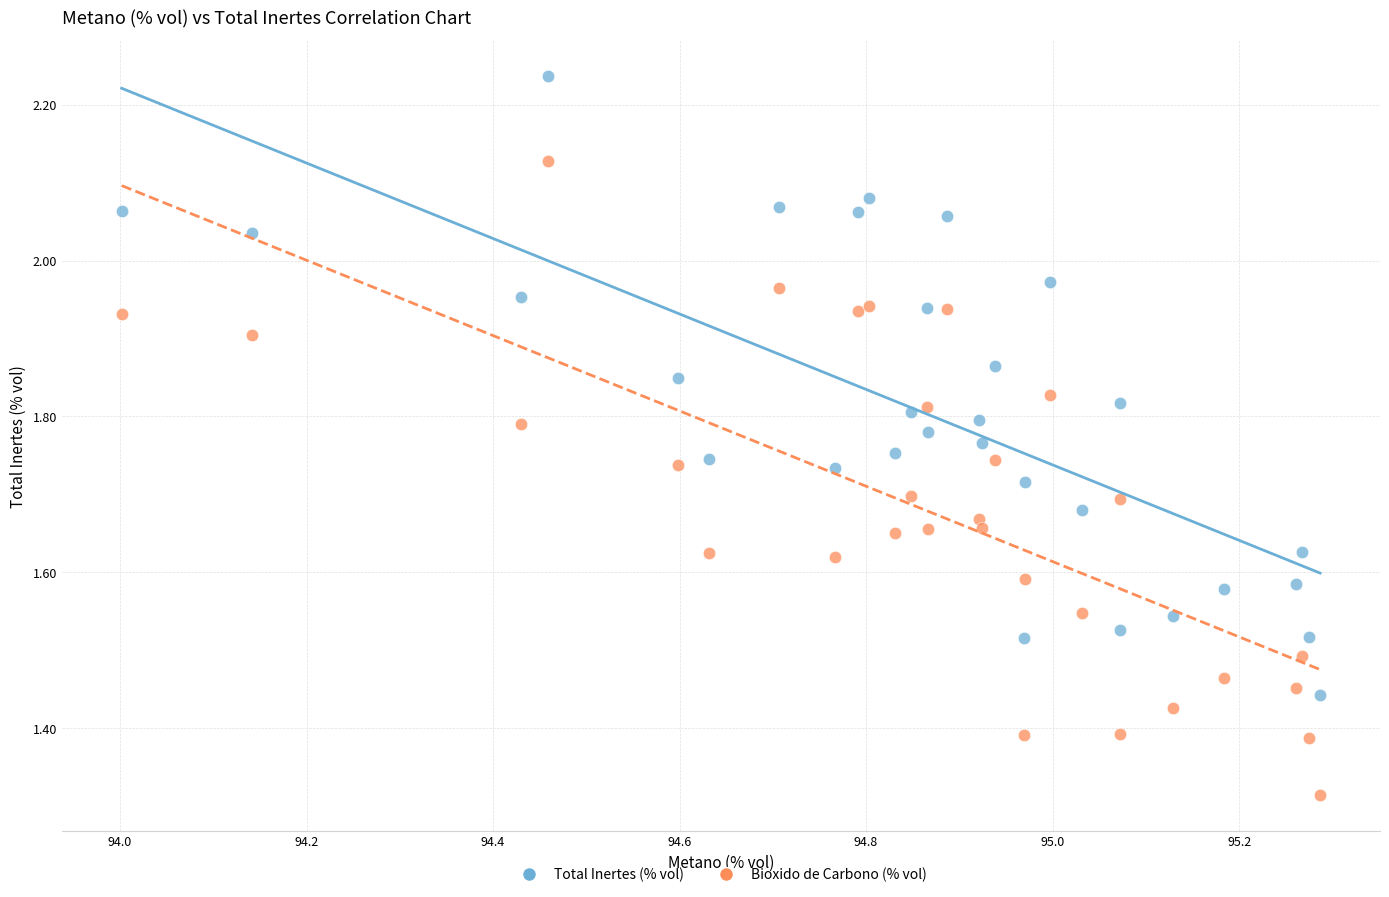

Which series reaches the maximum Y coordinate?

Total Inertes (% vol)